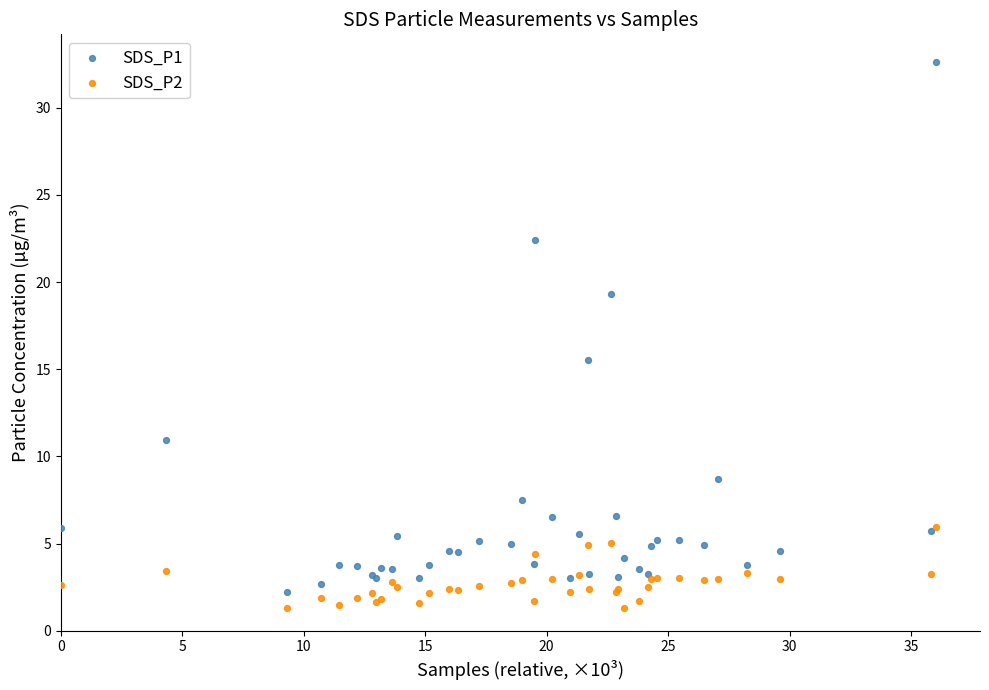

Which series contains the lowest Y value?

SDS_P2